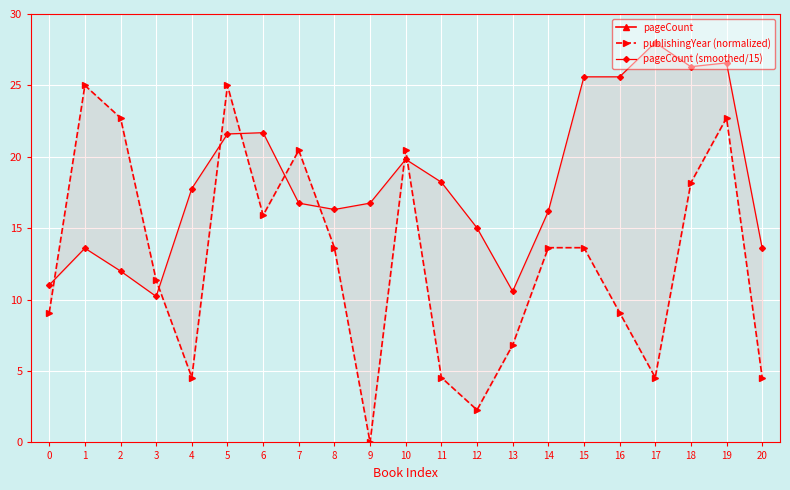

Where is the first local maximum for publishingYear (normalized)?

1